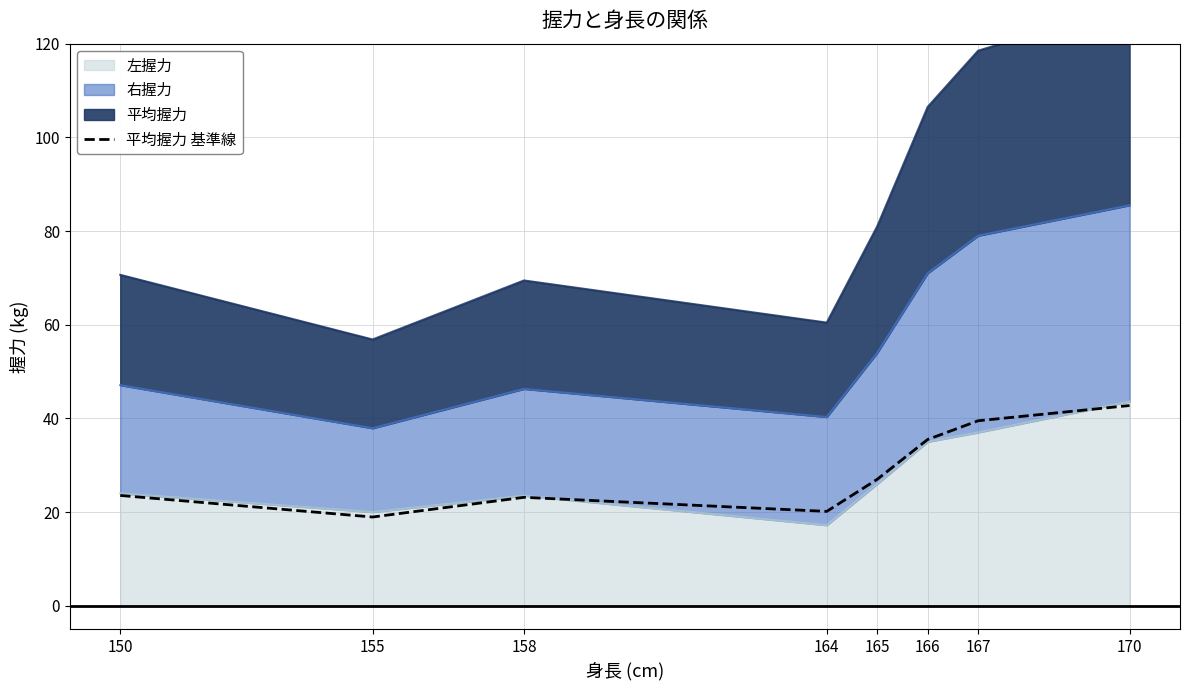

Is it true that the value at 167 is 39.5?

True